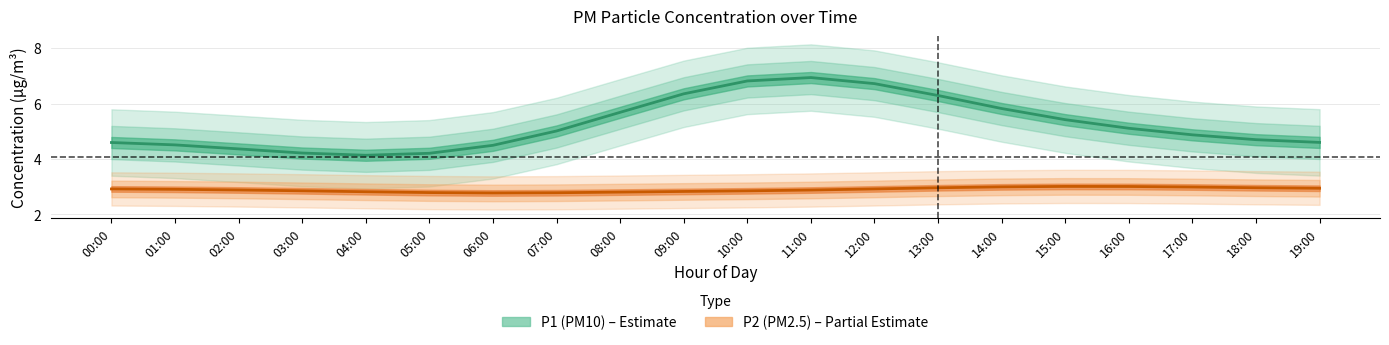

What is the highest value of the P2 series?

3.2